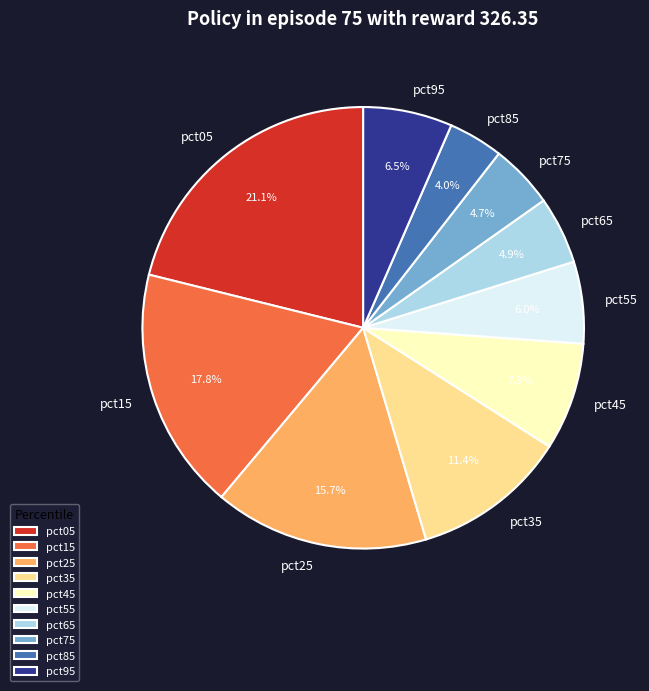

Between pct55 and pct15, which is larger?

pct15